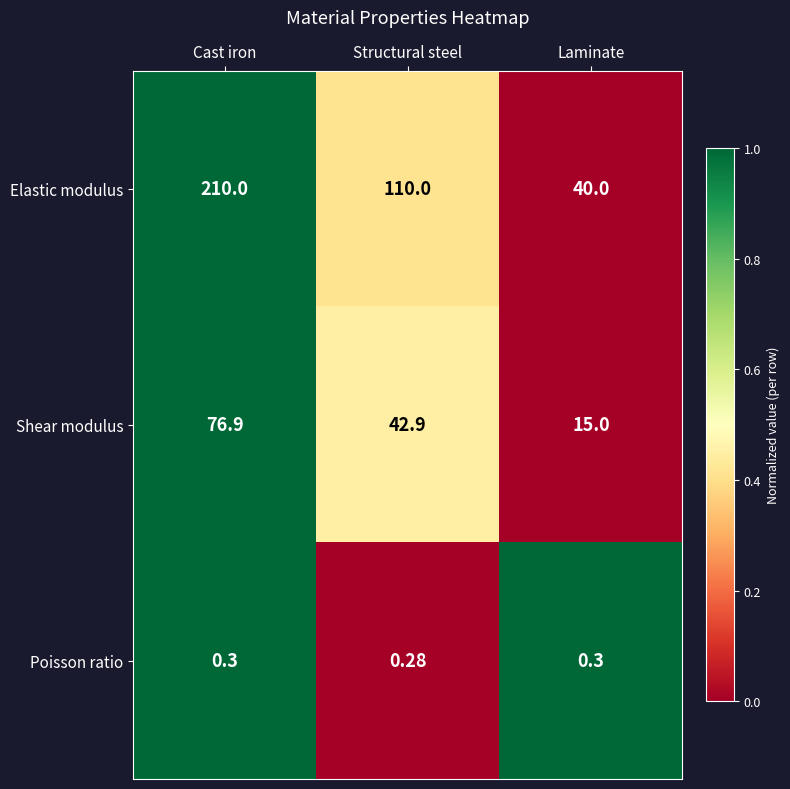

Which series changed the most between Cast iron and Laminate?

Elastic modulus